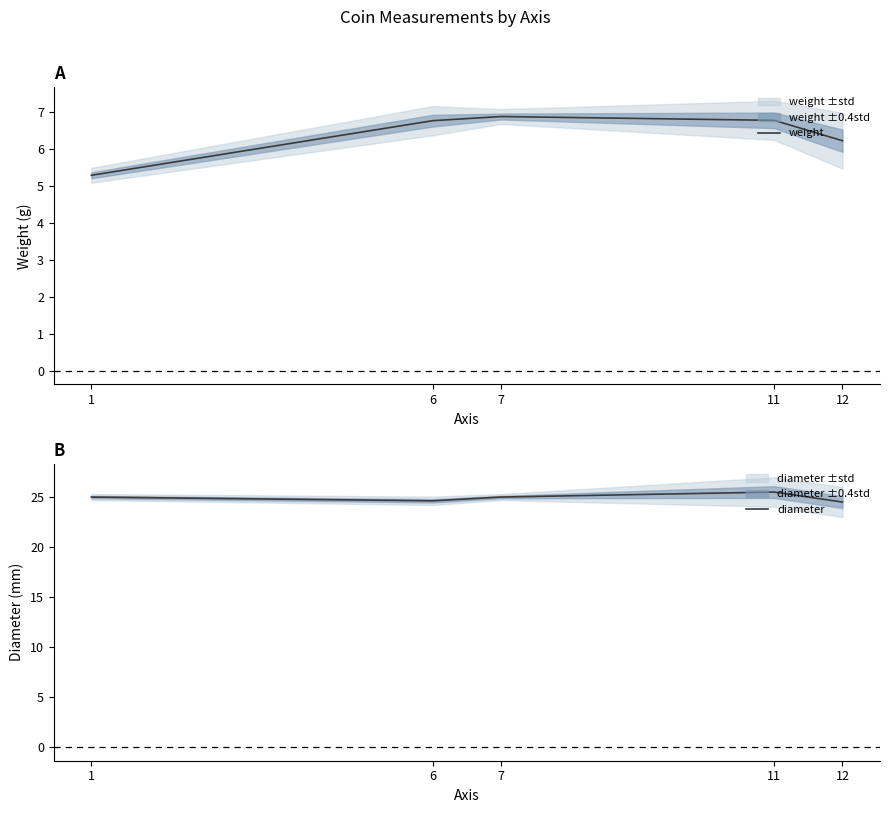

What is the minimum value for diameter?

24.5